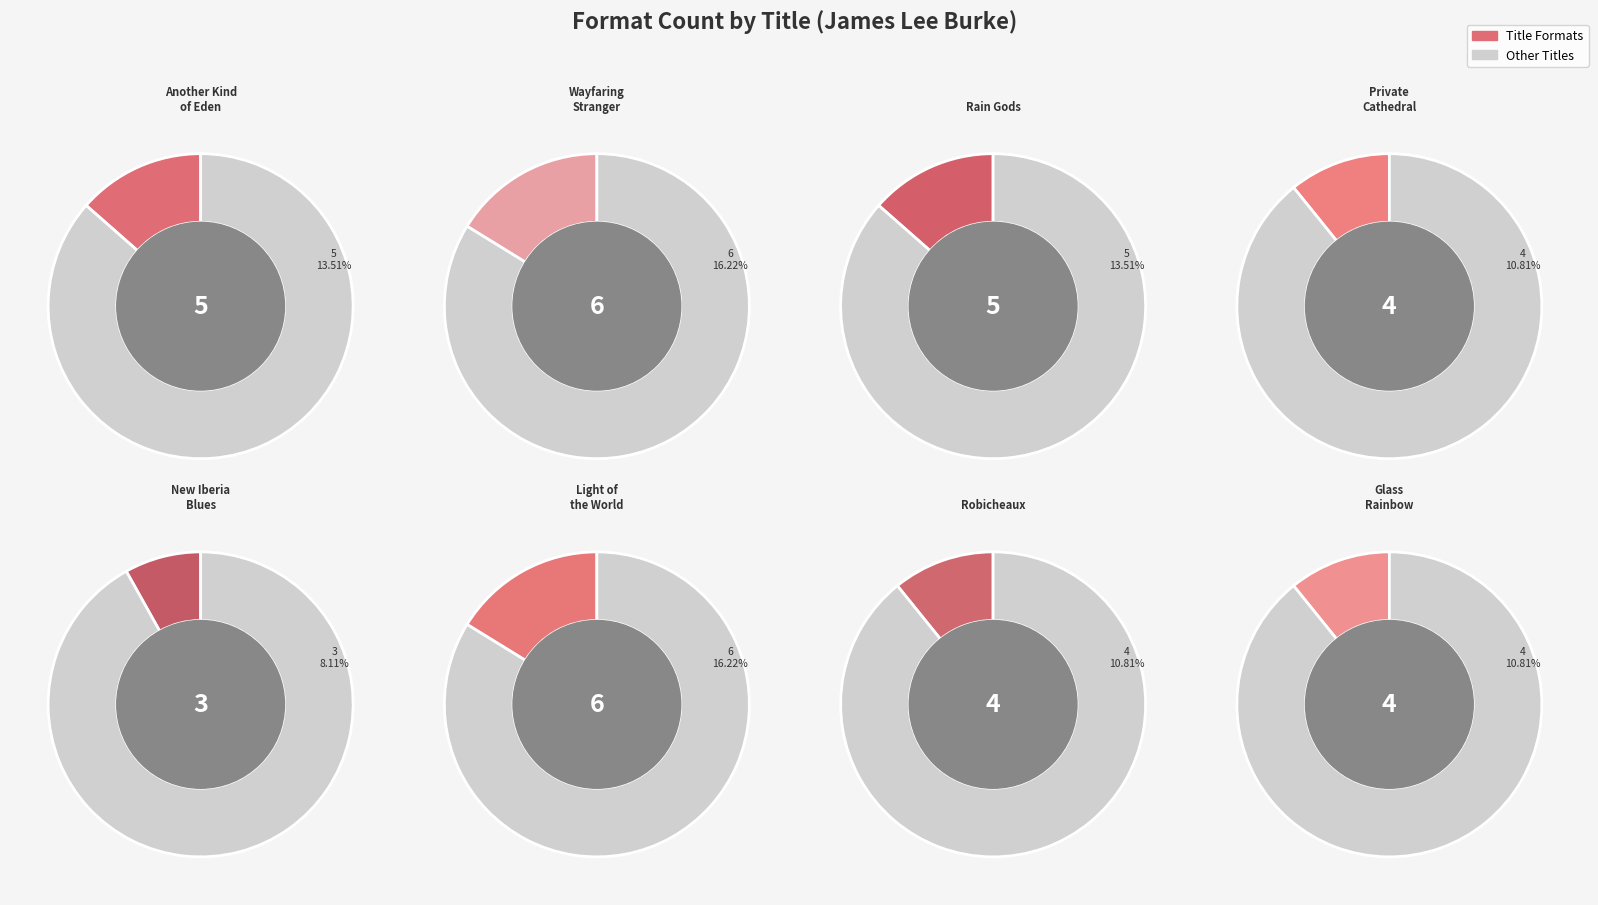

Does Another Kind of Eden account for over 50% of the chart?

No